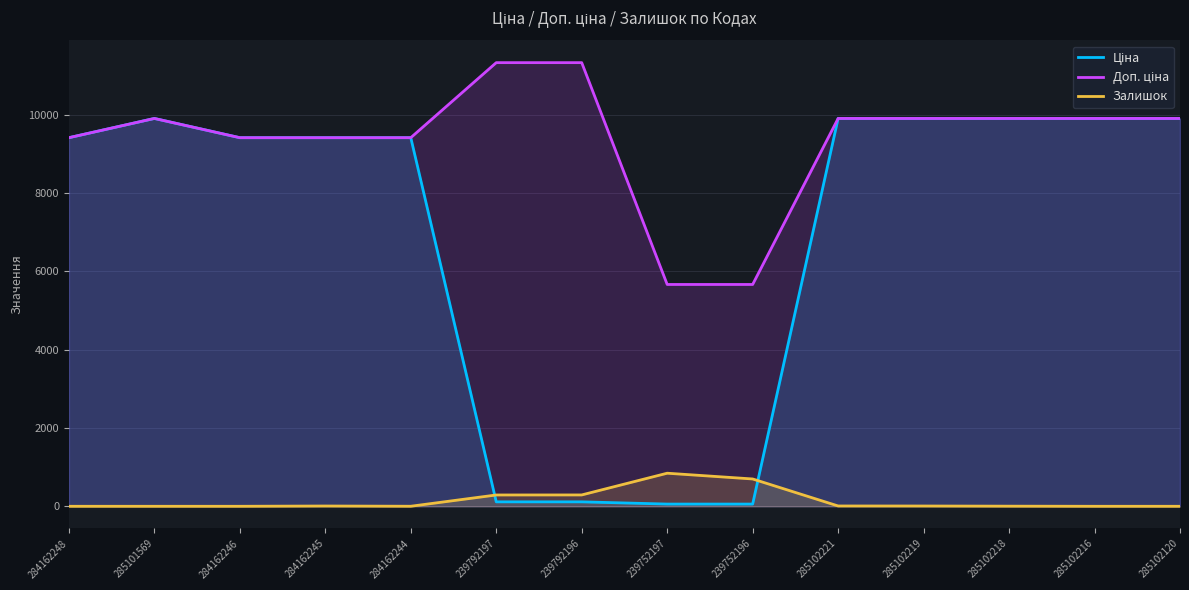

List the series in order of their overall mean, lowest first.

Залишок, Ціна, Доп. ціна